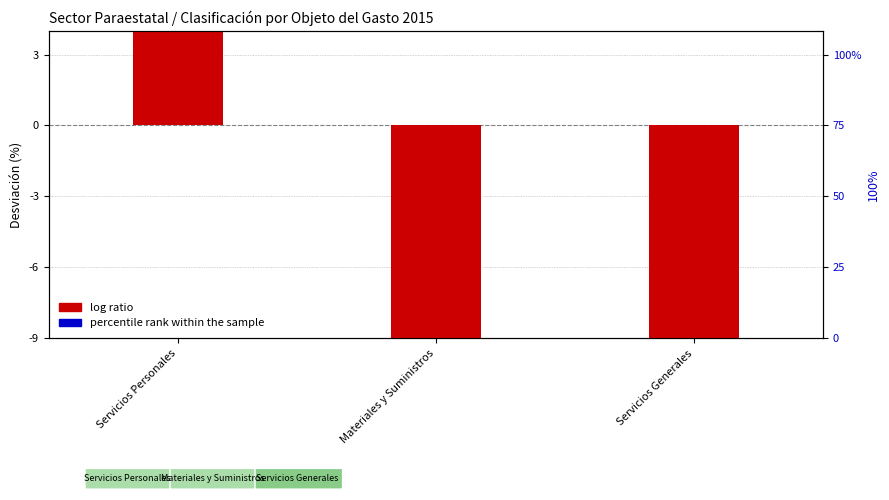

Is the value of percentile rank within the sample at Servicios Generales greater than the value of log ratio at Materiales y Suministros?

Yes